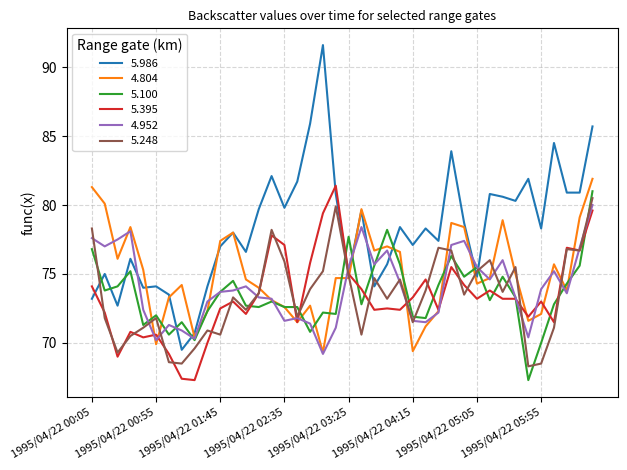

What is the highest value of the 5.986 series?

91.6